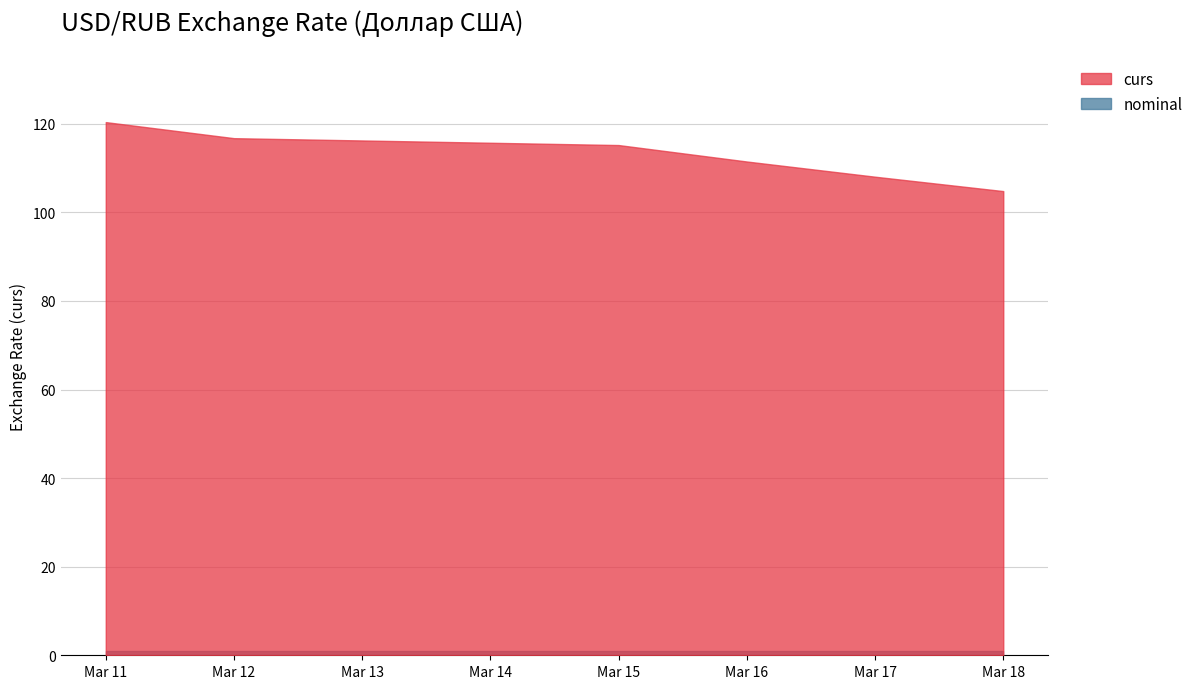

At which category is the sum across all series the highest?

Mar 11